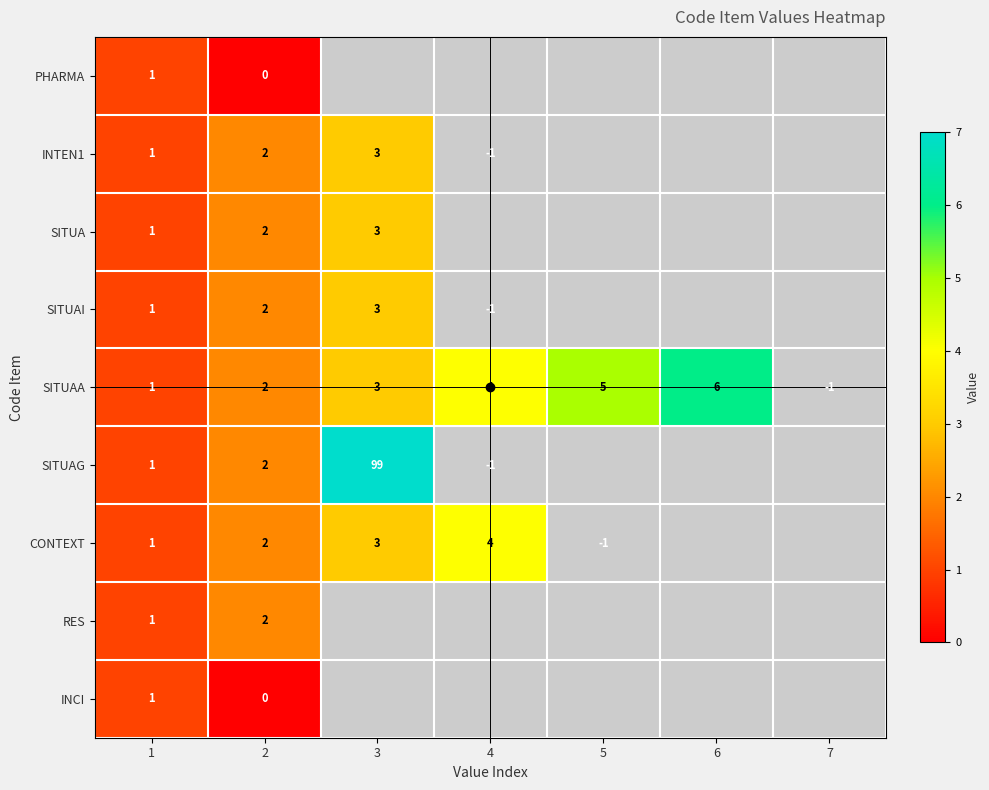

Between 1 and 6, which series saw the biggest shift?

SITUAA